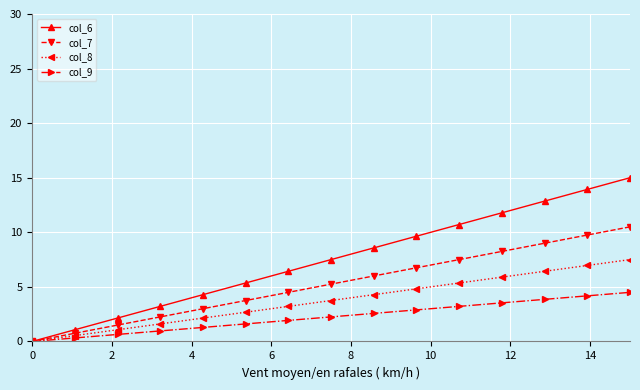

How many series are shown in this chart?

4